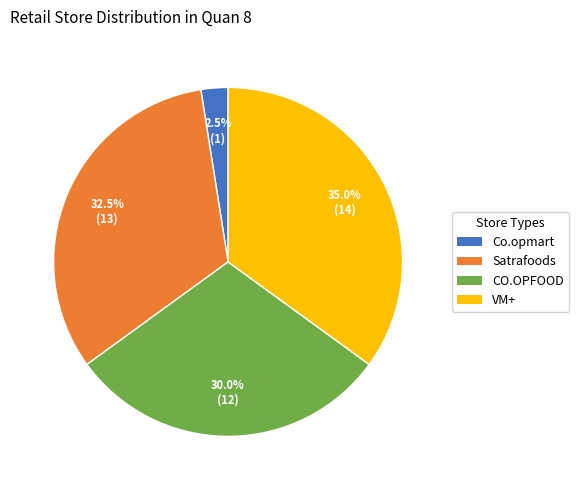

Between VM+ and CO.OPFOOD, which is larger?

VM+